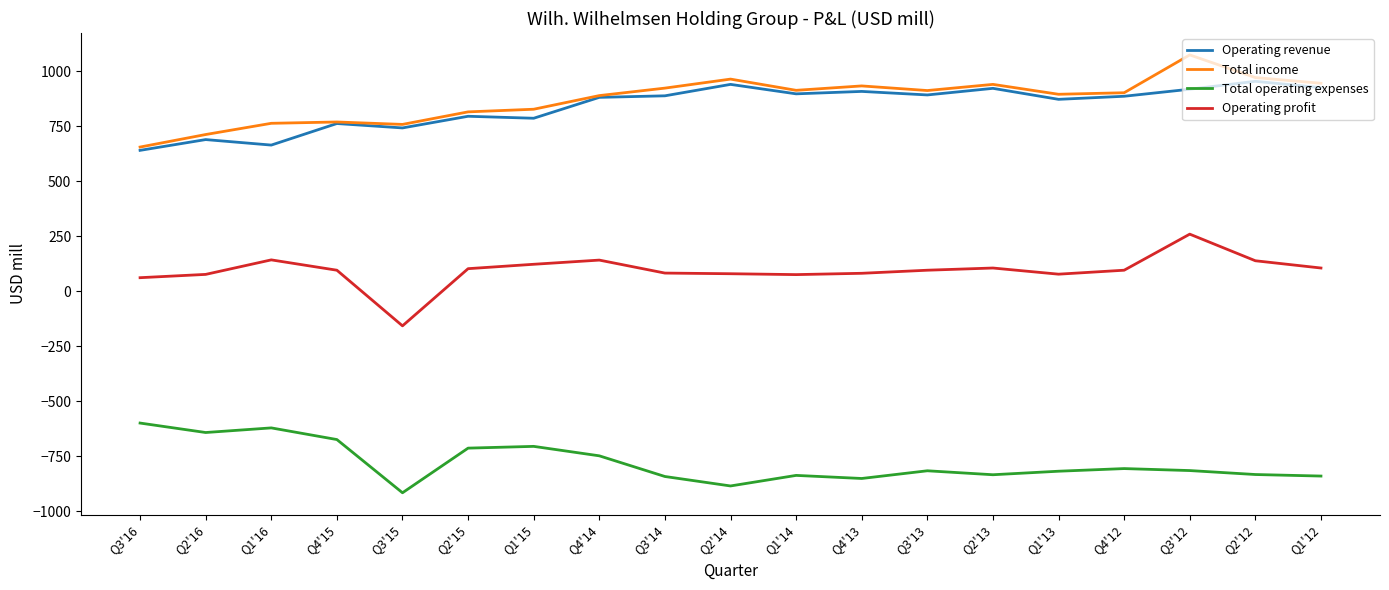

Is it true that Total income equals 941 at Q2'13?

True